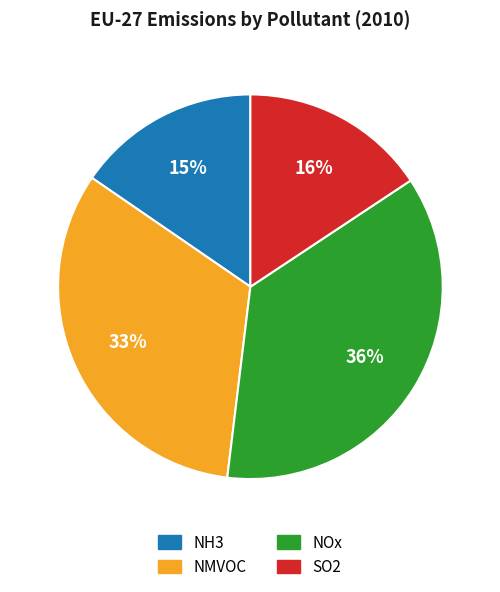

The NH3 slice represents 15% of the pie. True or false?

True